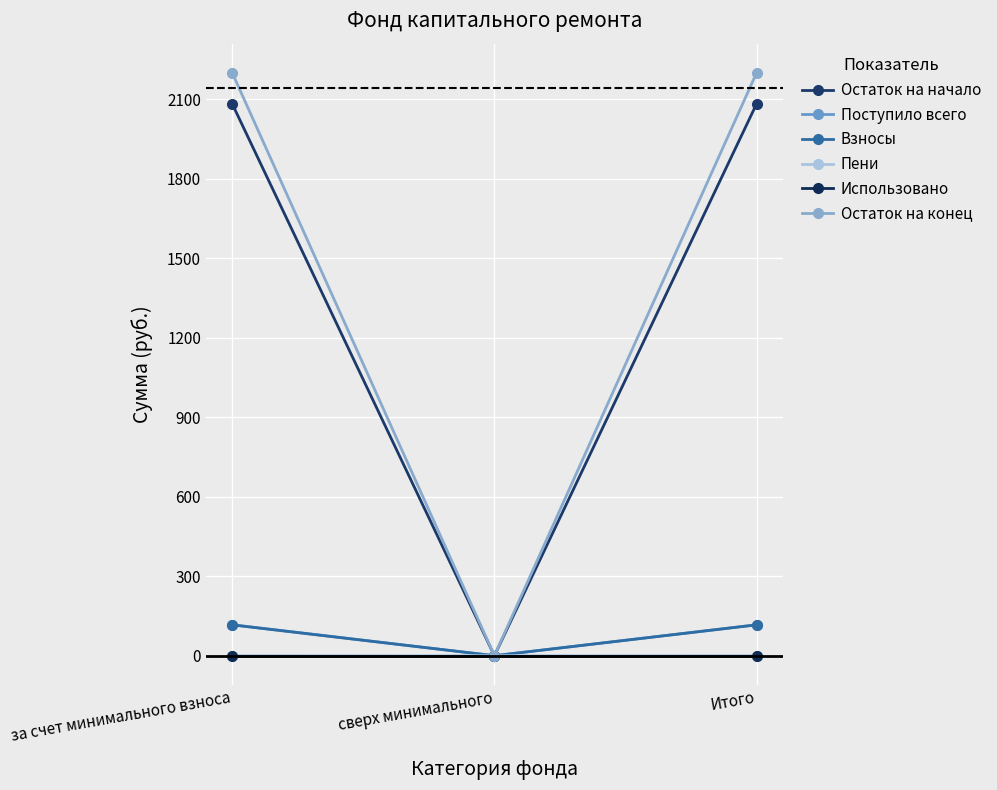

What is the label of the 2nd point from the left?

сверх минимального